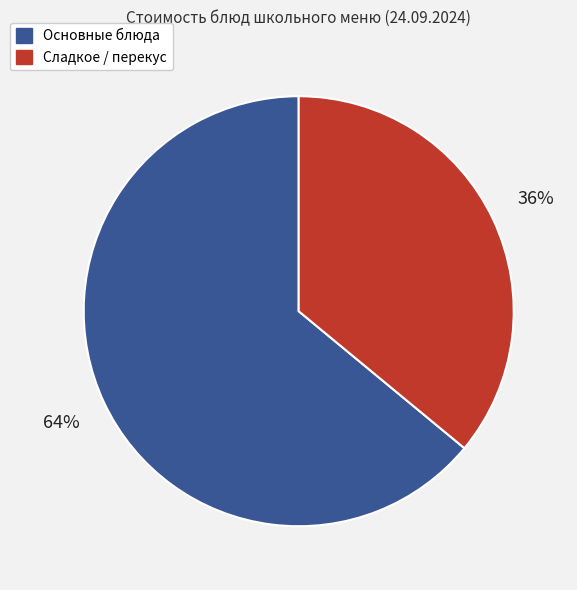

How many segments does this pie chart have?

2